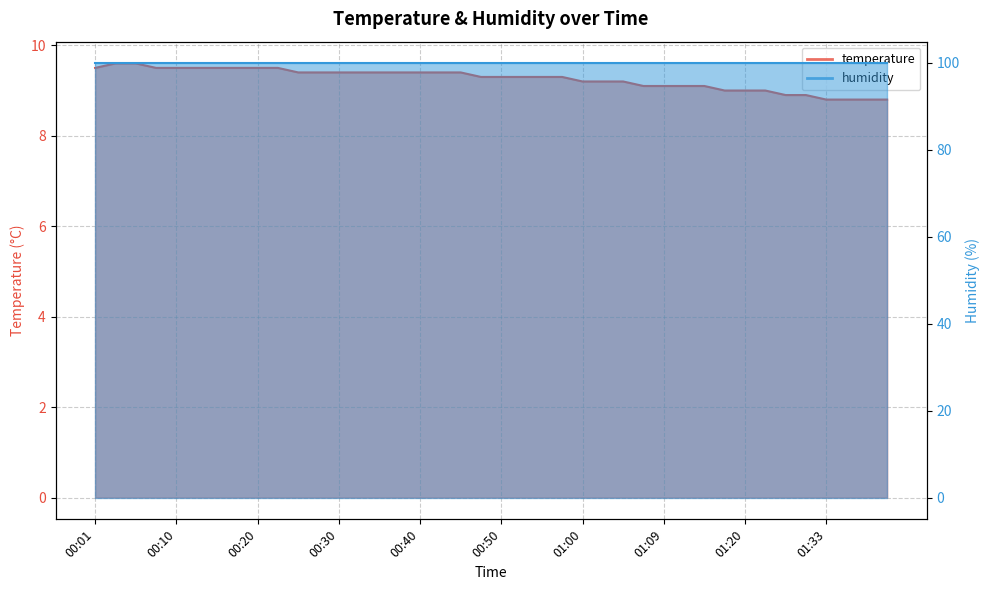

What position from the left is 00:55?

23